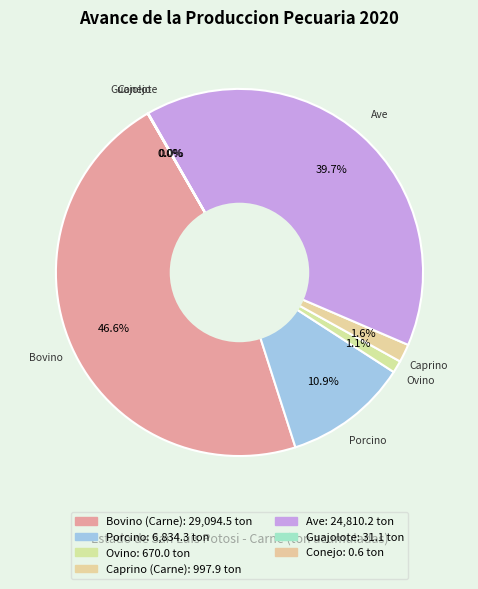

Is Ovino the majority of the pie?

No